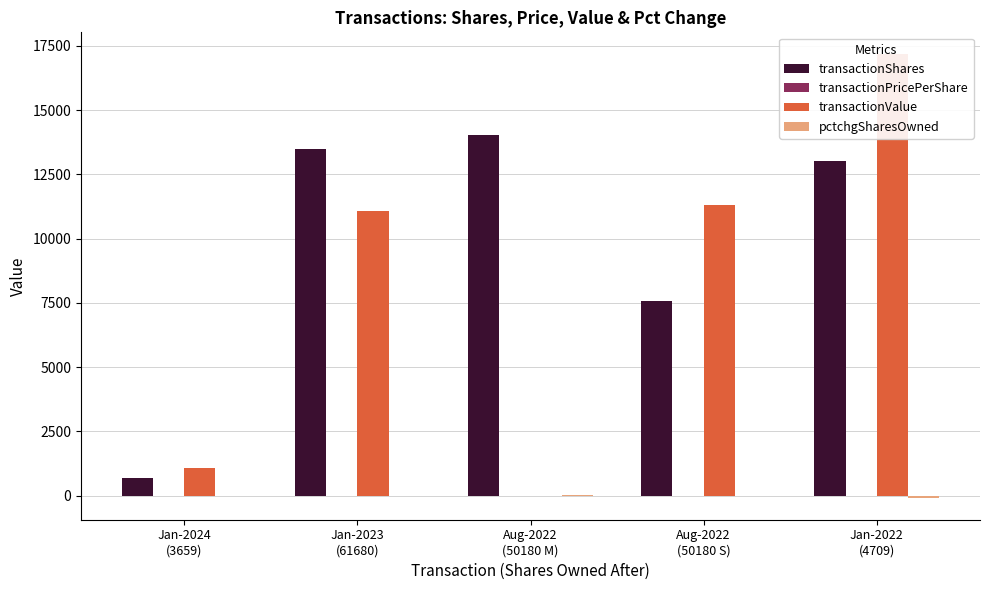

How many values in pctchgSharesOwned are below zero?

4